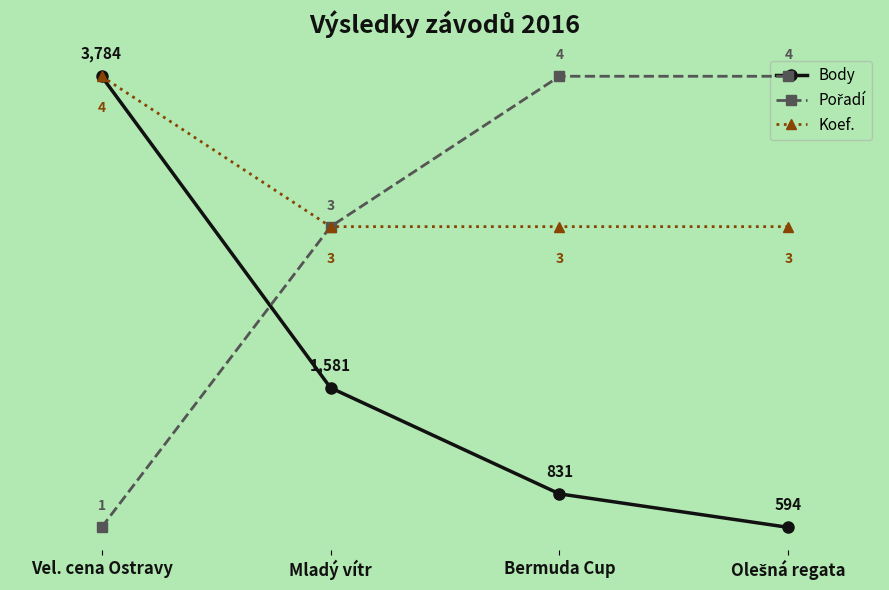

What is the label of the 3rd point from the left?

Bermuda Cup